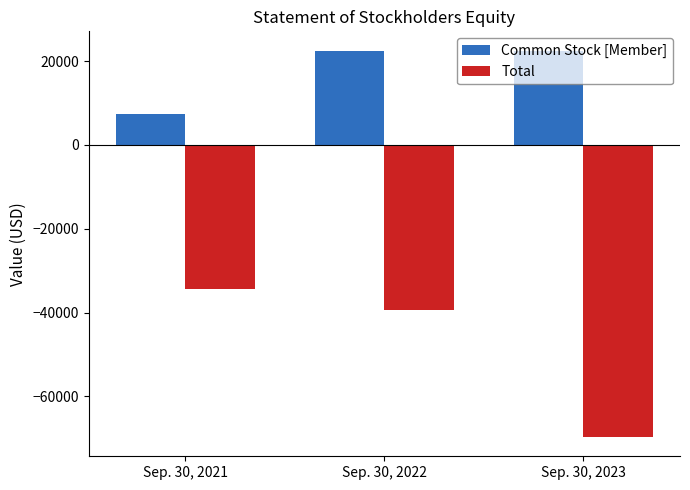

Rank the series by their average value, from lowest to highest.

Total, Common Stock [Member]